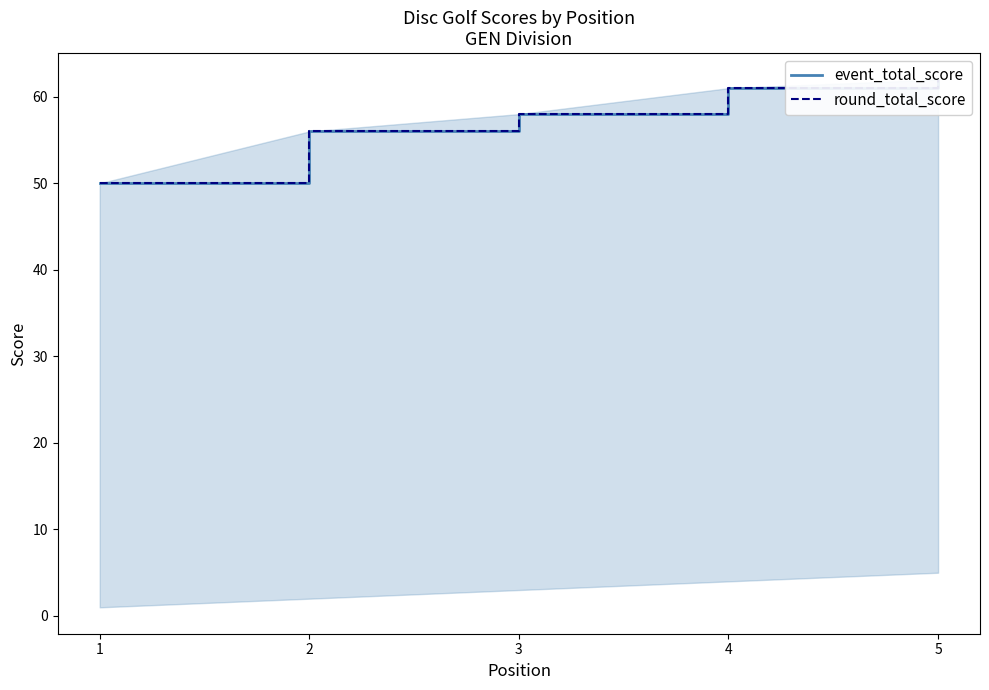

True or false: event_total_score and round_total_score intersect in this chart.

False